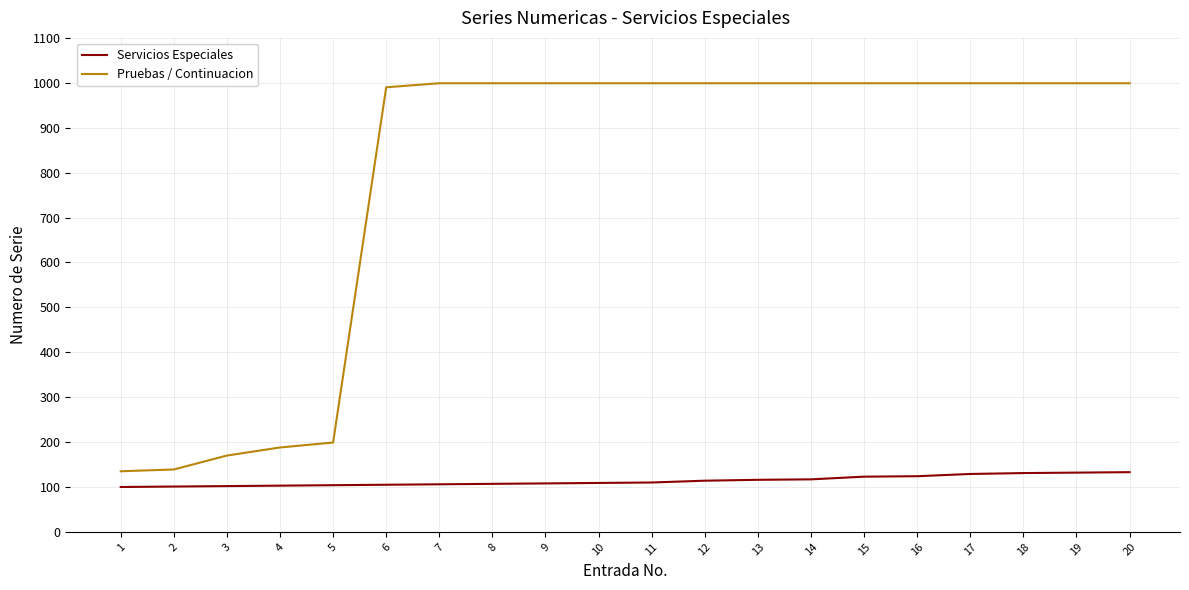

True or false: Servicios Especiales has a value of 134 at 2.

False